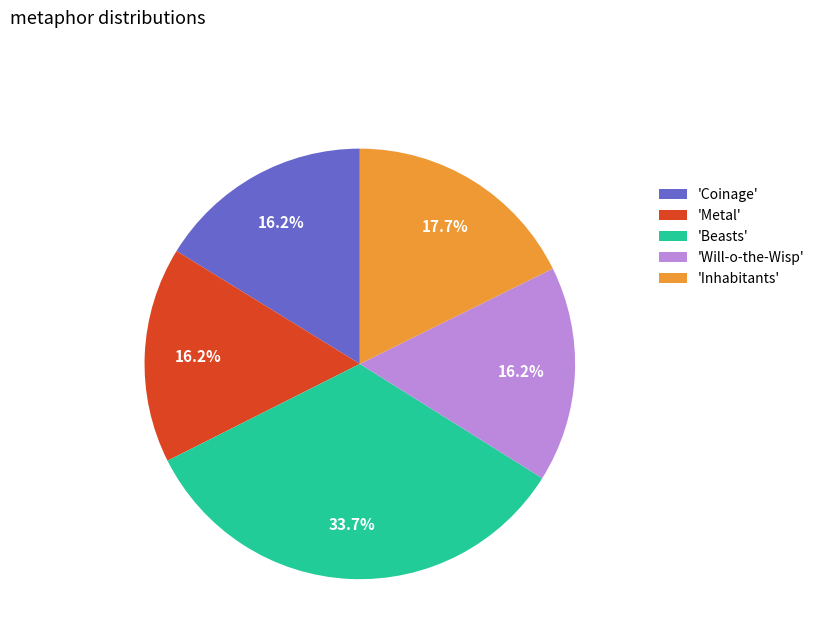

Approximately how many times larger is the value at 'Inhabitants' compared to 'Coinage'?

1.1